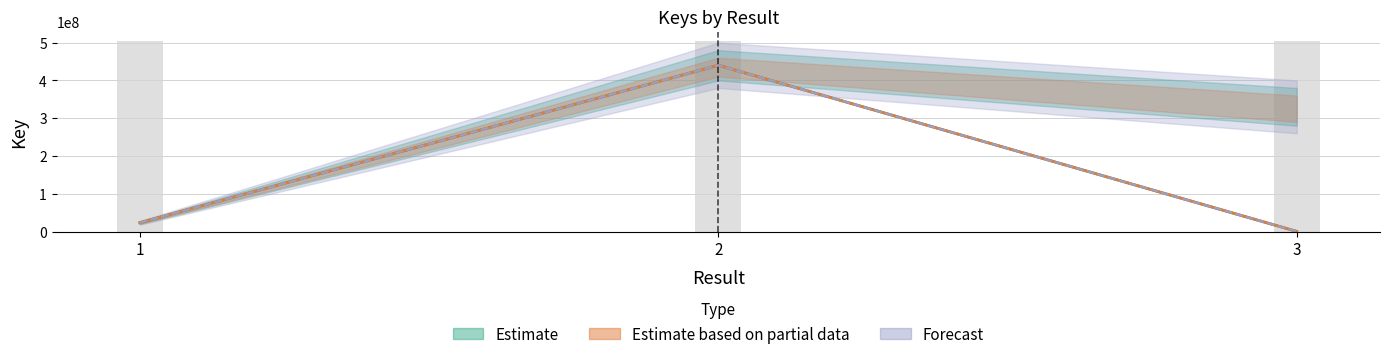

List the labels in order of Estimate value, smallest first.

3, 1, 2